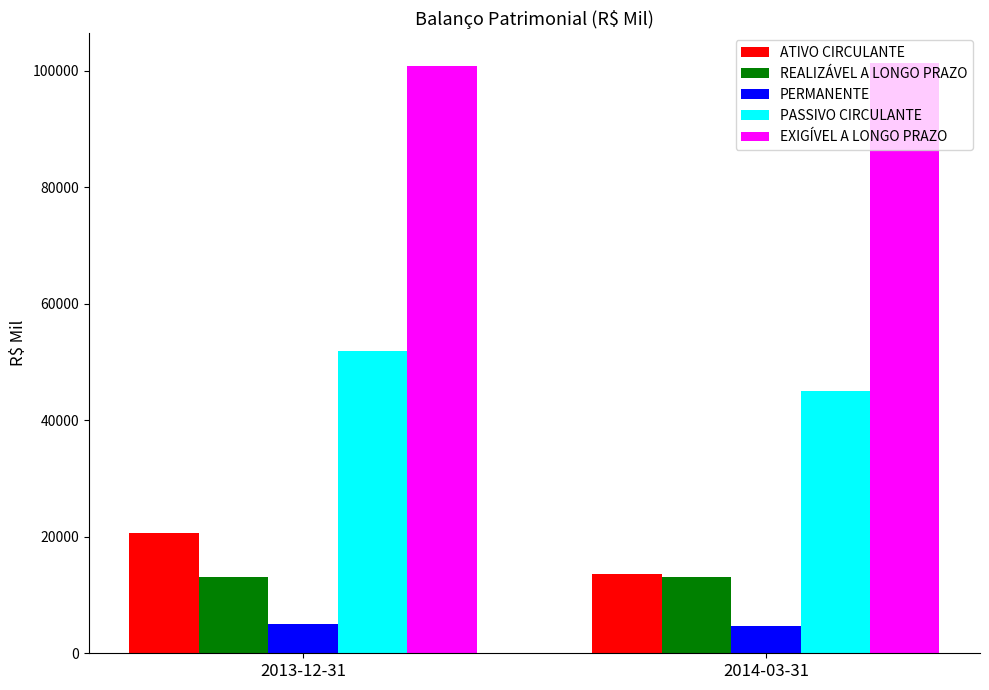

What is the total value across all series at 2014-03-31?

177788